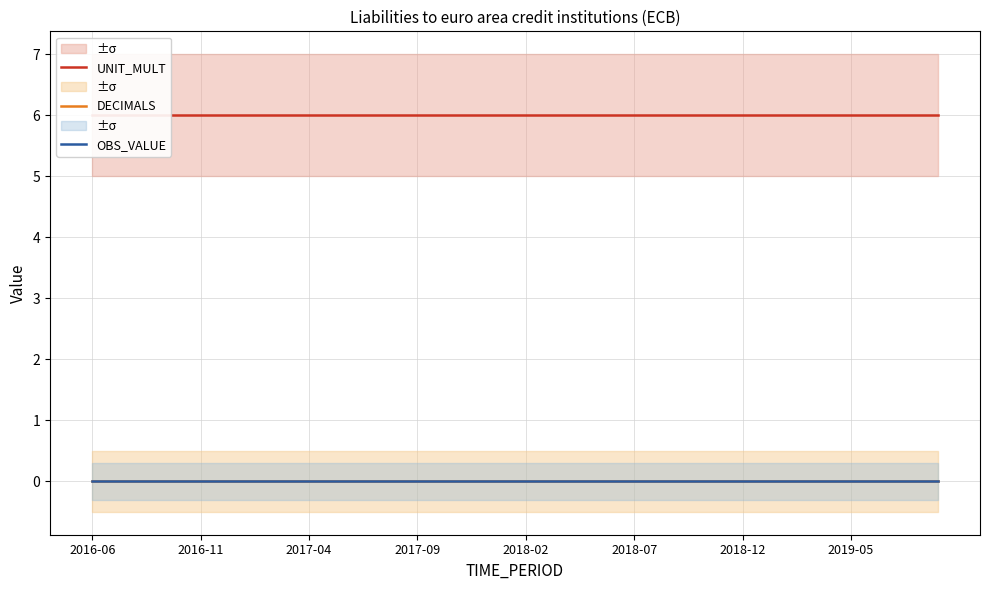

At which category is the sum across all series the highest?

2016-06